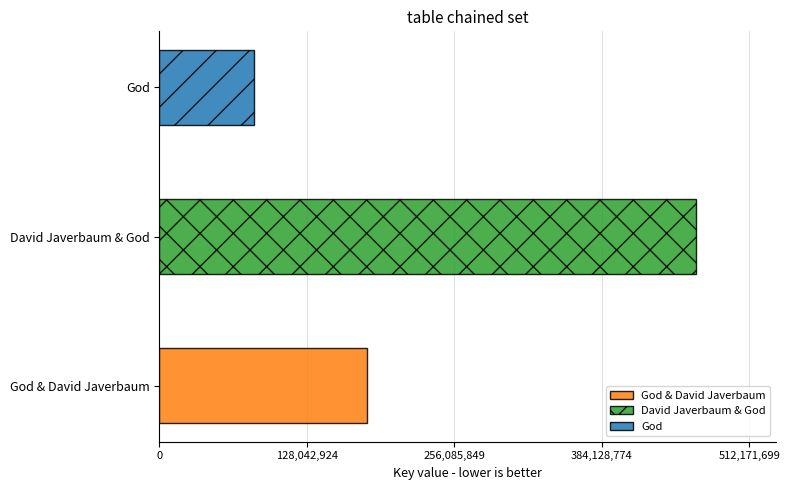

What is the change in value from David Javerbaum & God to God?

-383904667